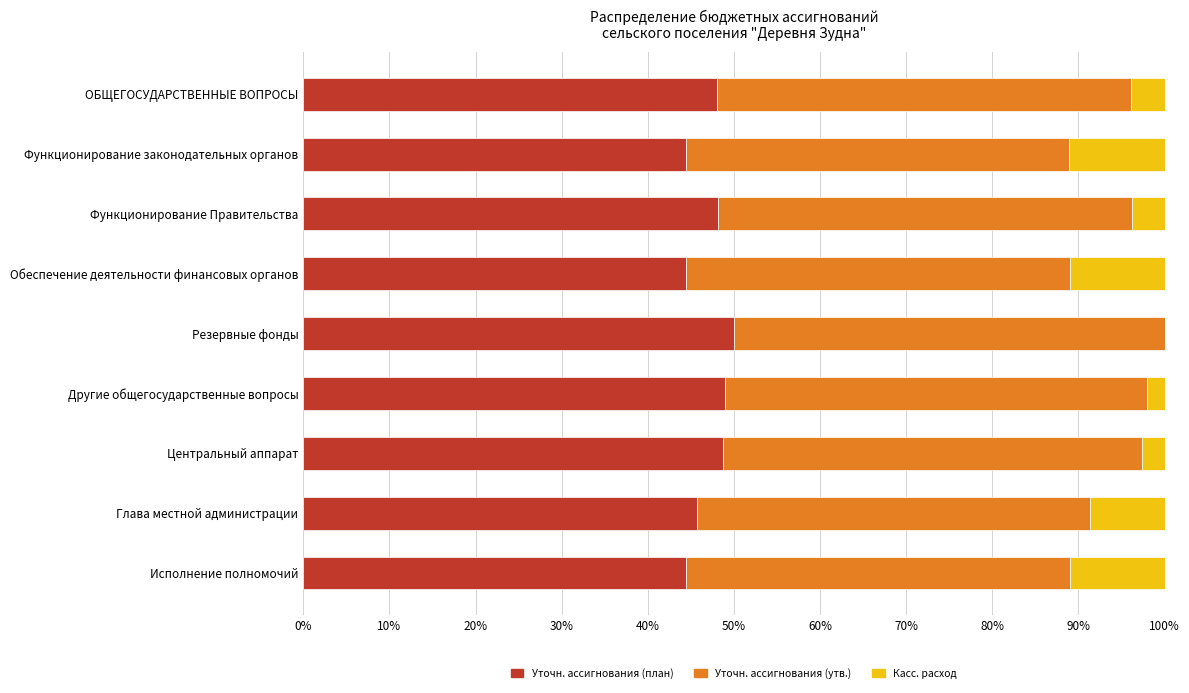

Is it true that Уточн. ассигнования (план) equals 48.7 at Центральный аппарат?

True